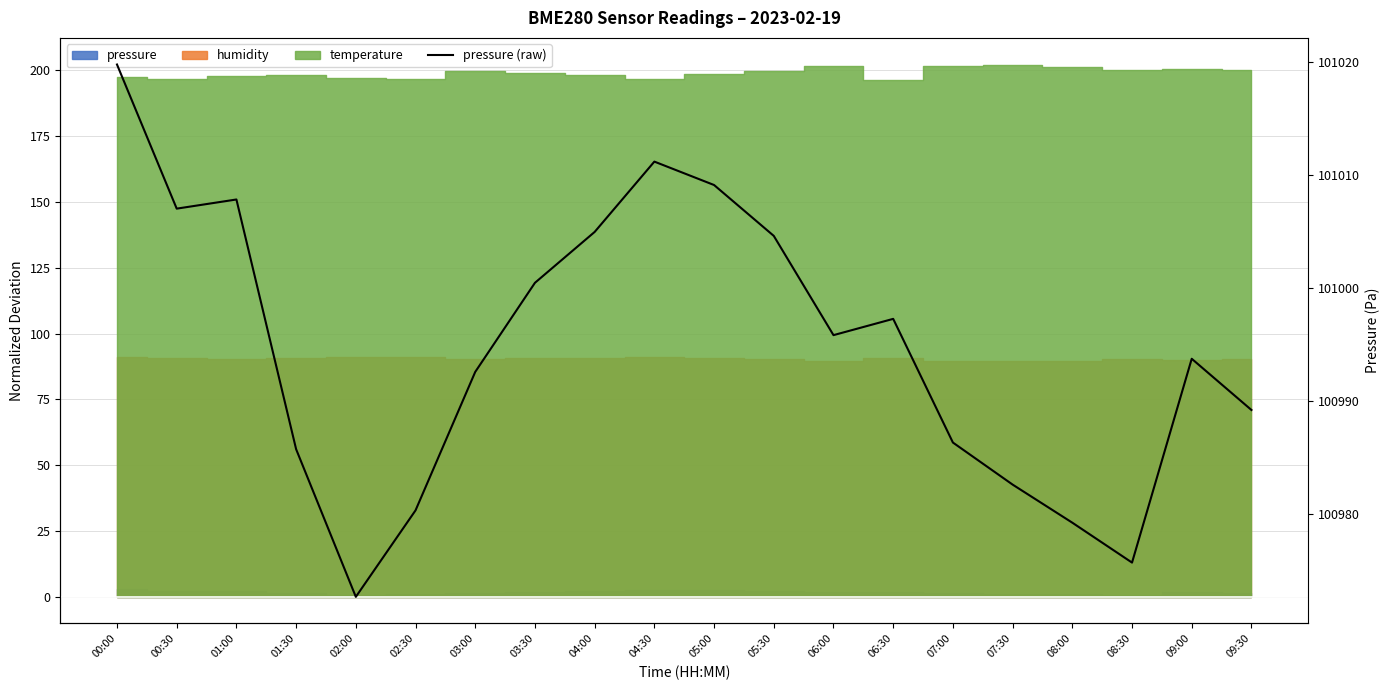

What is the minimum value shown in the chart?

100972.7